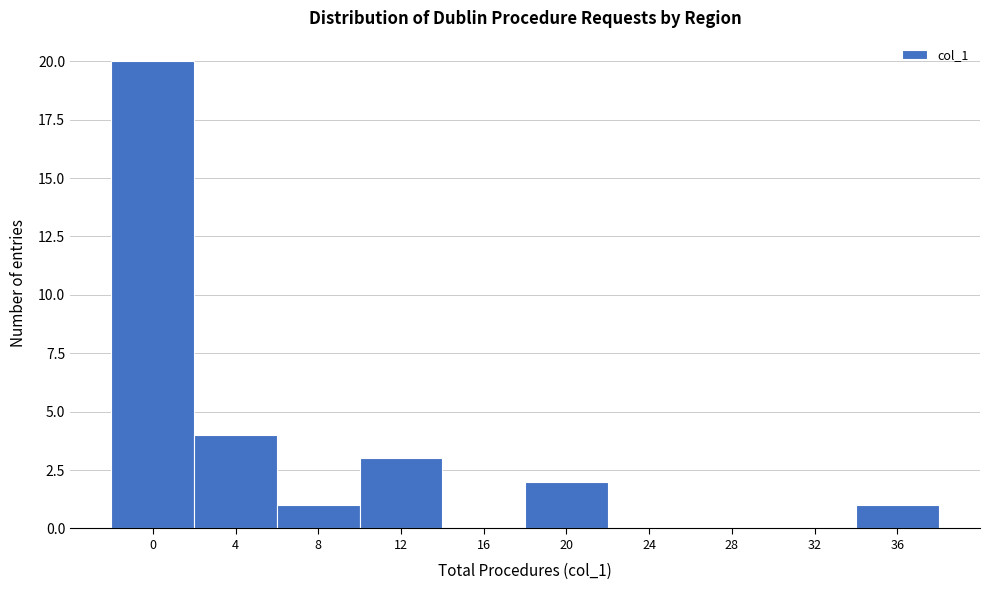

Reading right to left, what are all the values shown in this chart?

36=1	32=0	28=0	24=0	20=2	16=0	12=3	8=1	4=4	0=20